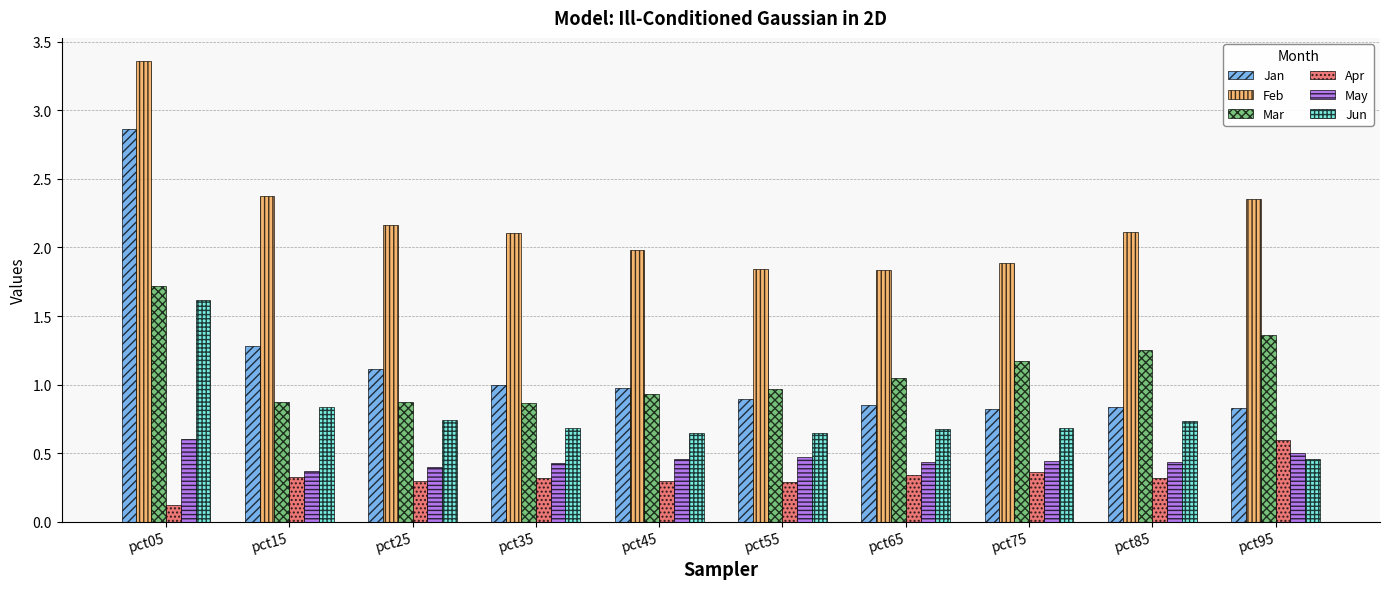

What is the sum of the Jan values at pct25 and pct75?

1.9